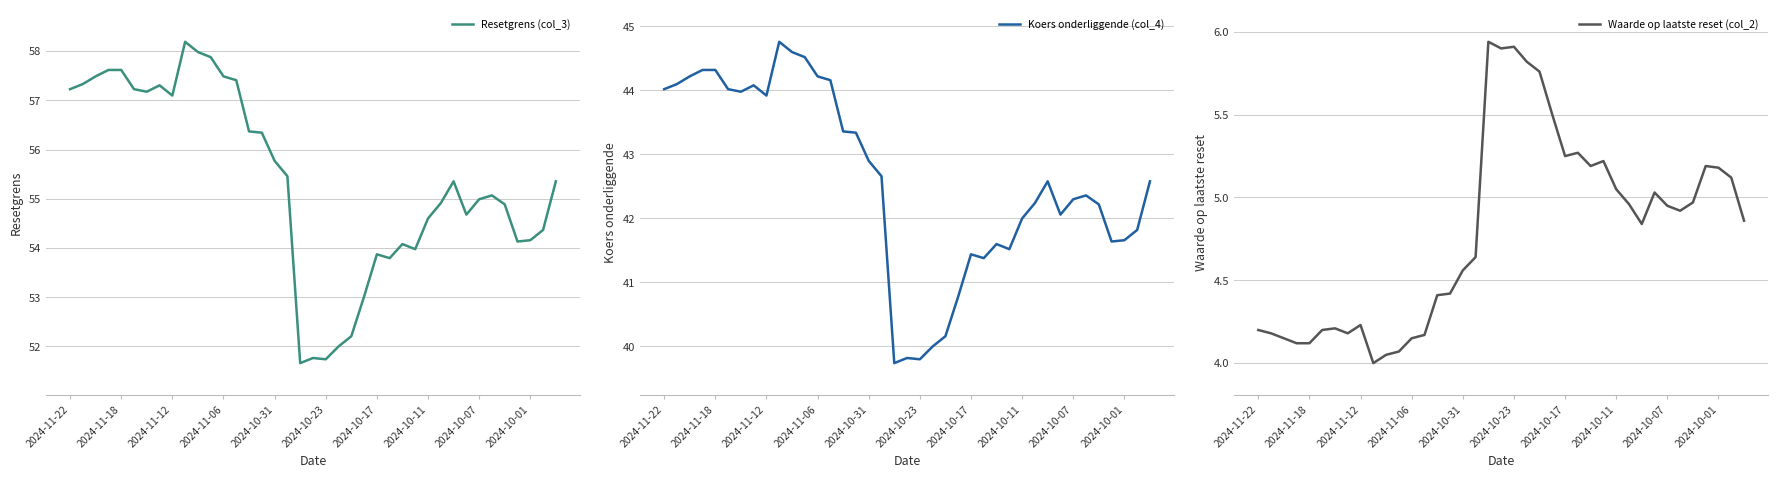

True or false: Resetgrens (col_3) has a value of 92.4 at 21.

False